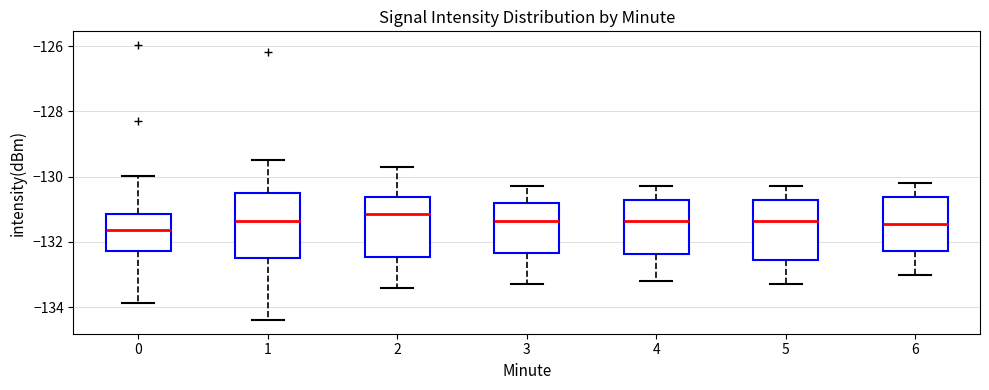

Where does the upper whisker of the box at x = 1 end on the y-axis? The values are not printed on the chart, so give them approximately, as read against the axis.

-129.4